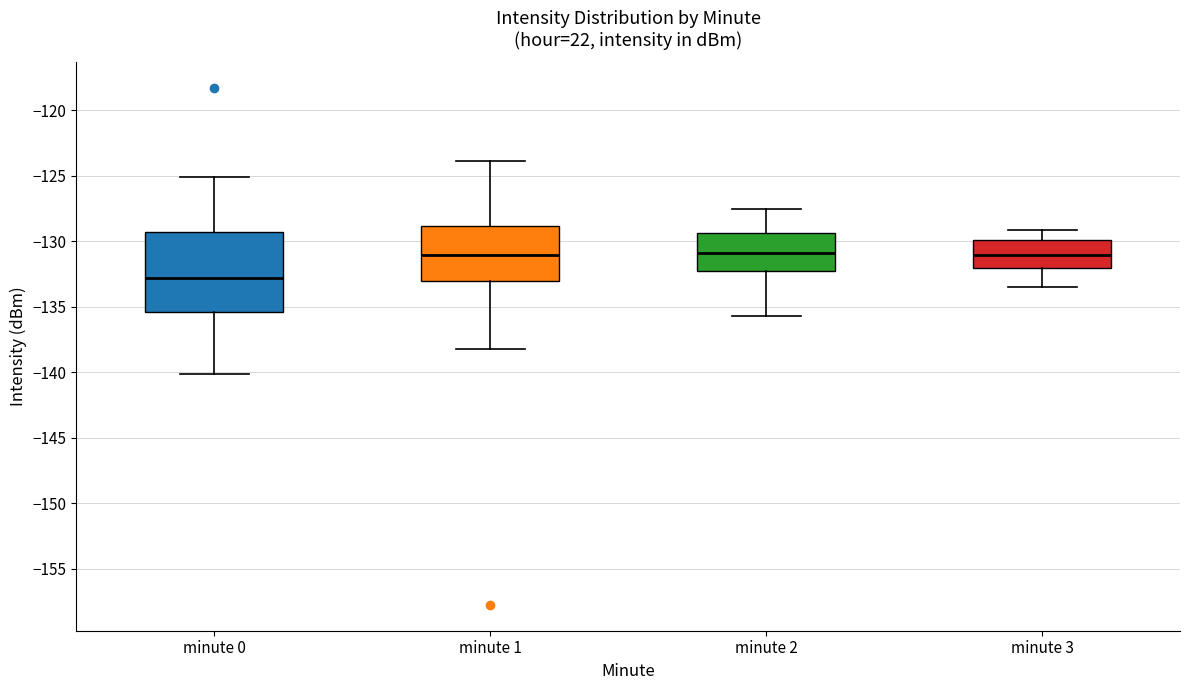

Reading left to right, transcribe this box plot: for each box, give where its median line is, the range the box spans, and where its two whiskers end, as read against the y-axis. The values are not printed on the chart, so give them approximately, as read against the axis.

minute 0: median -133.0, box -135.5 to -129.5, whiskers -140.0 to -125.0
minute 1: median -131.0, box -133.0 to -129.0, whiskers -138.0 to -124.0
minute 2: median -131.0, box -132.0 to -129.5, whiskers -135.5 to -127.5
minute 3: median -131.0, box -132.0 to -130.0, whiskers -133.5 to -129.0